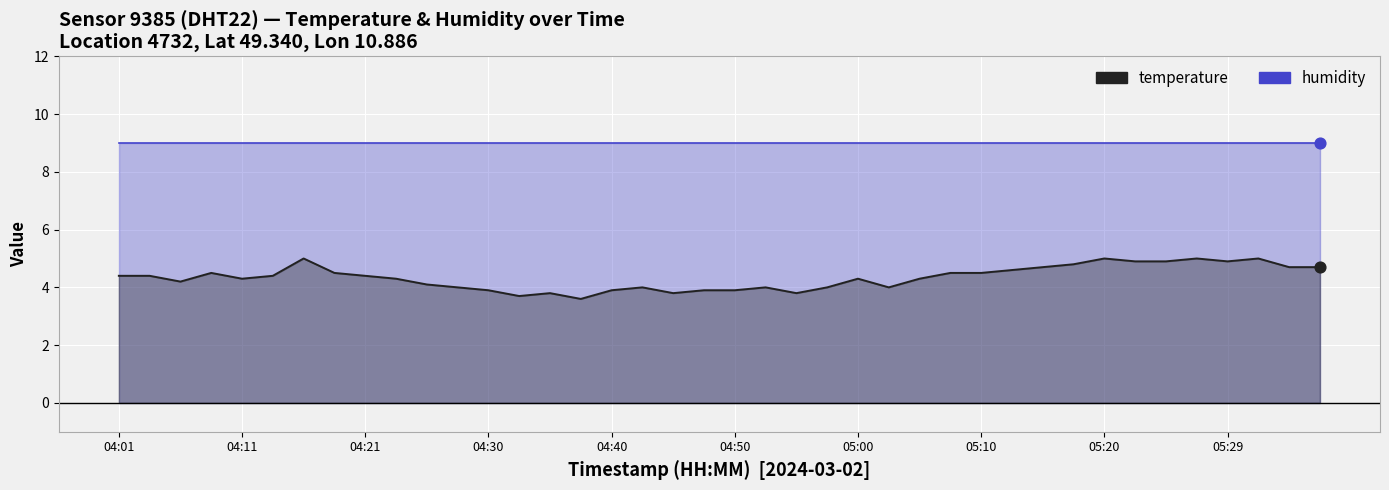

Approximately how many times larger is the value at 05:34 compared to 04:04?

1.1